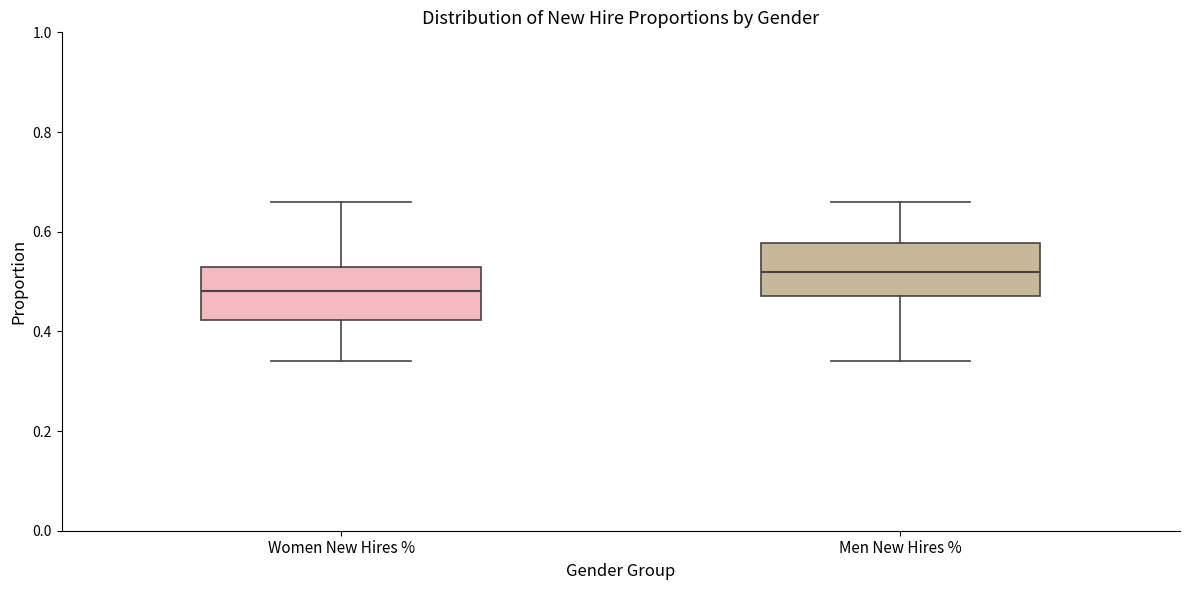

Which box has the highest median line?

Men New Hires %